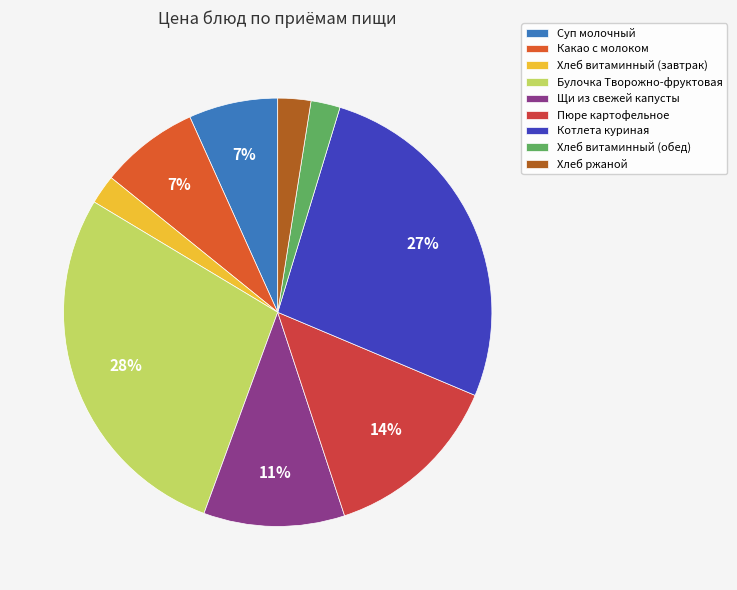

Does any single category account for the majority?

No